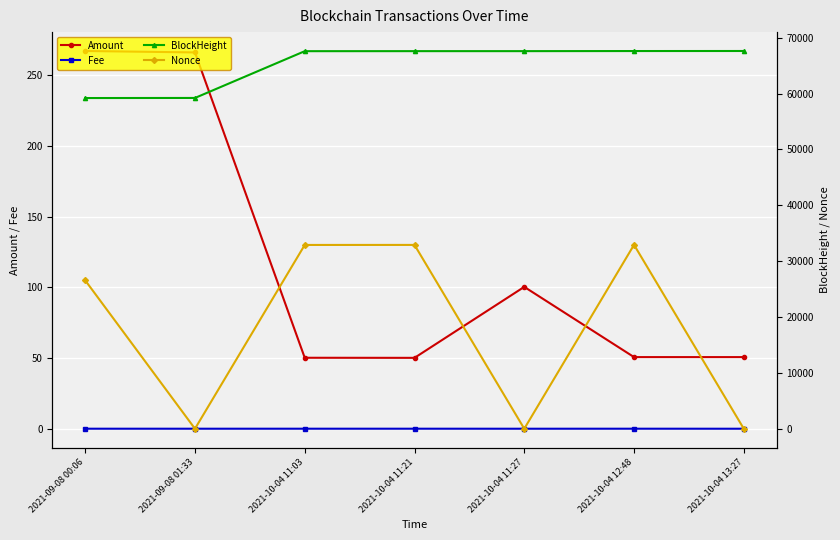

Read the BlockHeight value at 2021-10-04 11:21.

67607.0